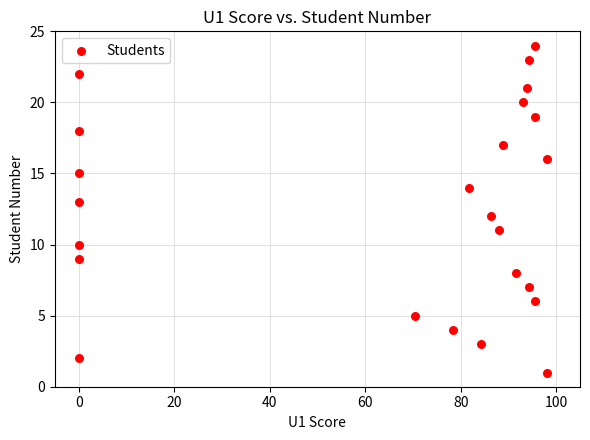

What is the range of Y values (max minus min)?

23